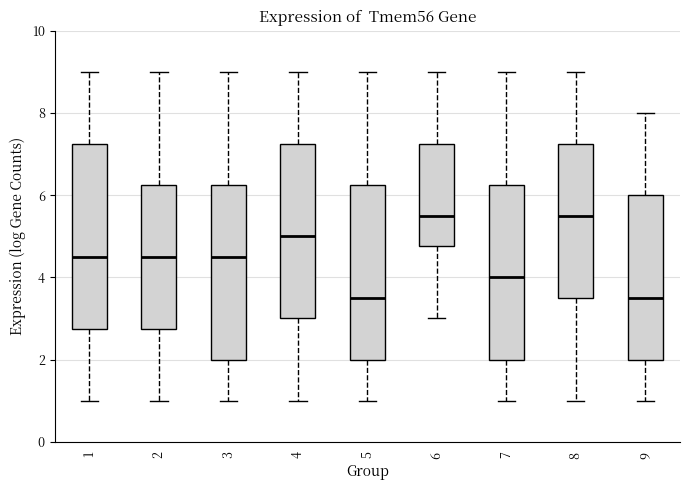

Which box is the tallest, from its lower edge to its upper edge?

1